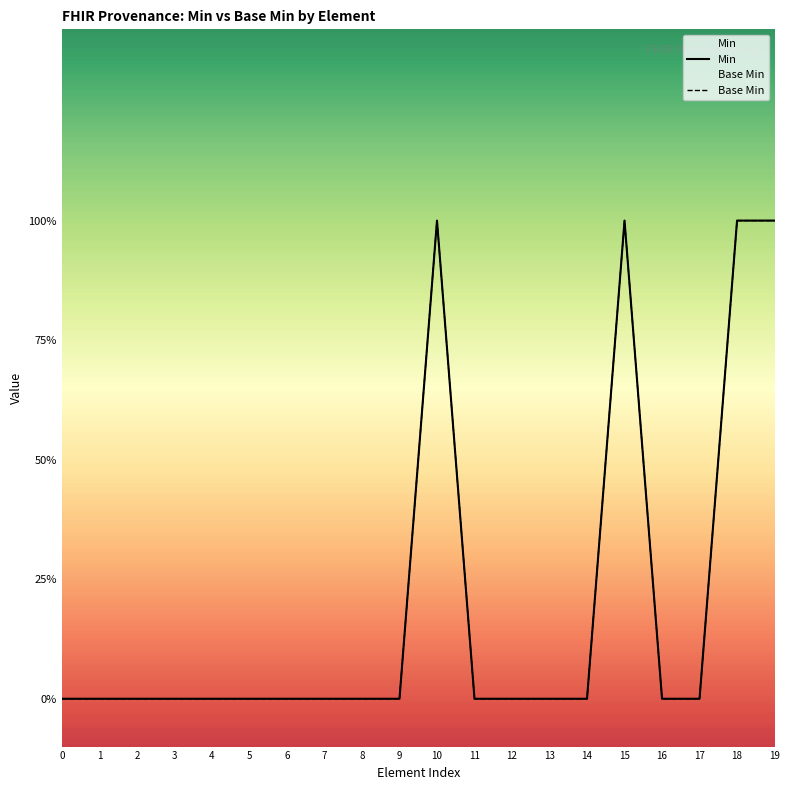

How many Base Min values are between 0 and 1?

20